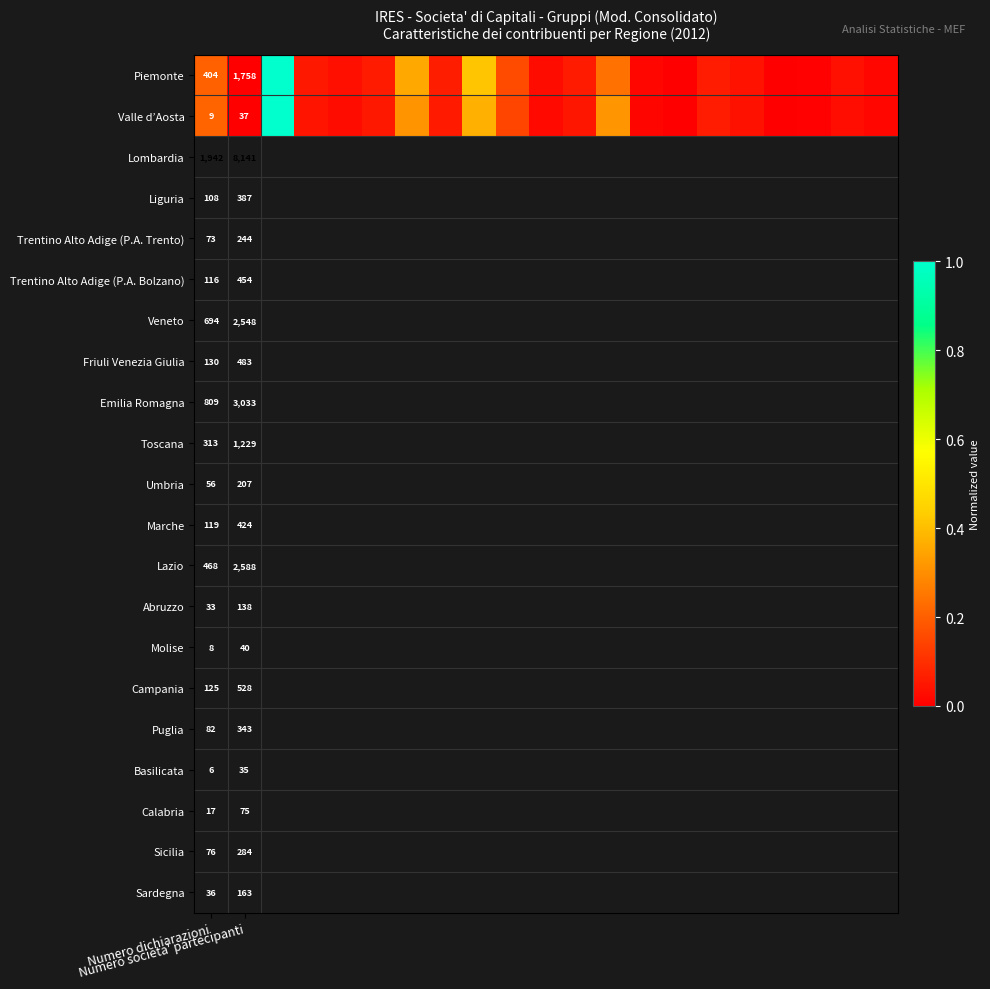

Which category has the highest value across all series?

2